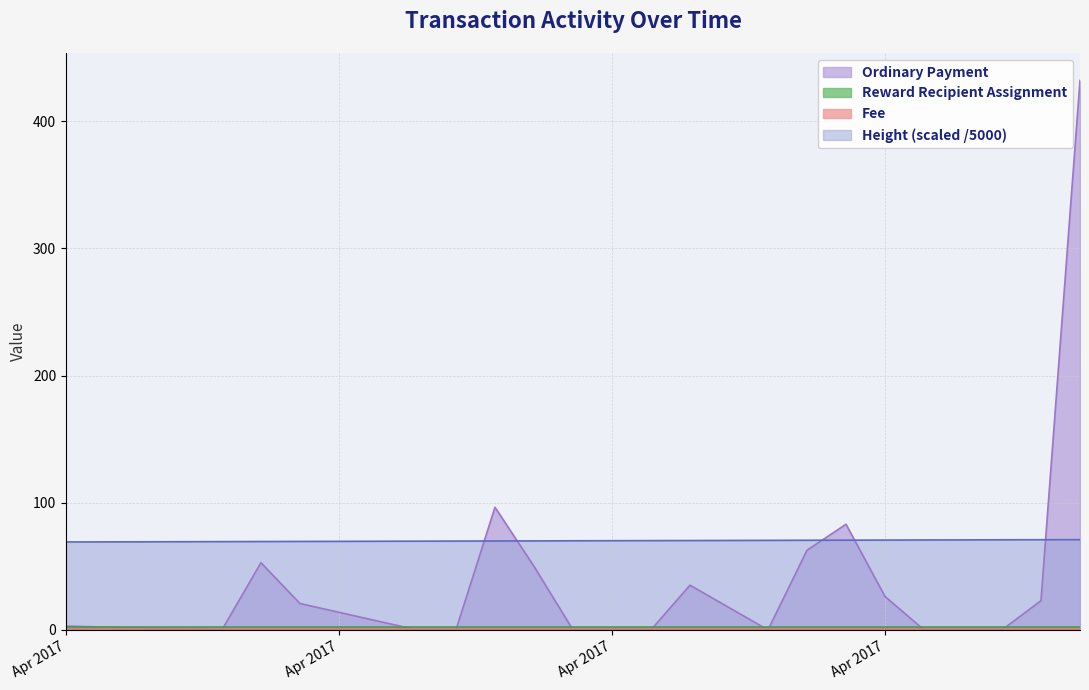

True or false: Height and Ordinary Payment cross at least once.

True